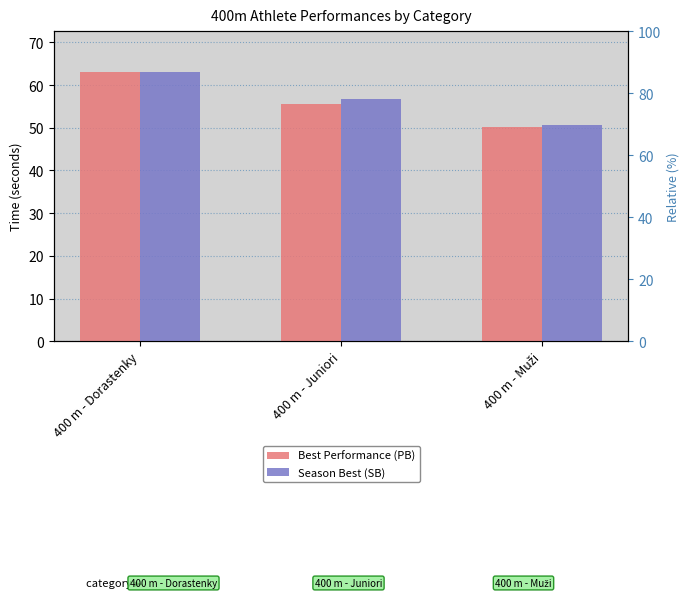

Rank the series by their maximum value, from highest to lowest.

Best Performance (PB), Season Best (SB)